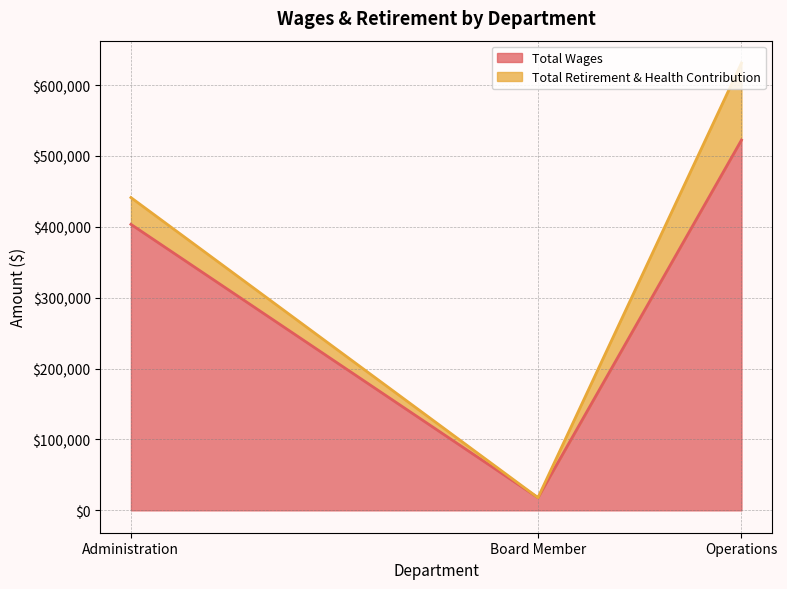

What is the maximum value for Total Wages?

522390